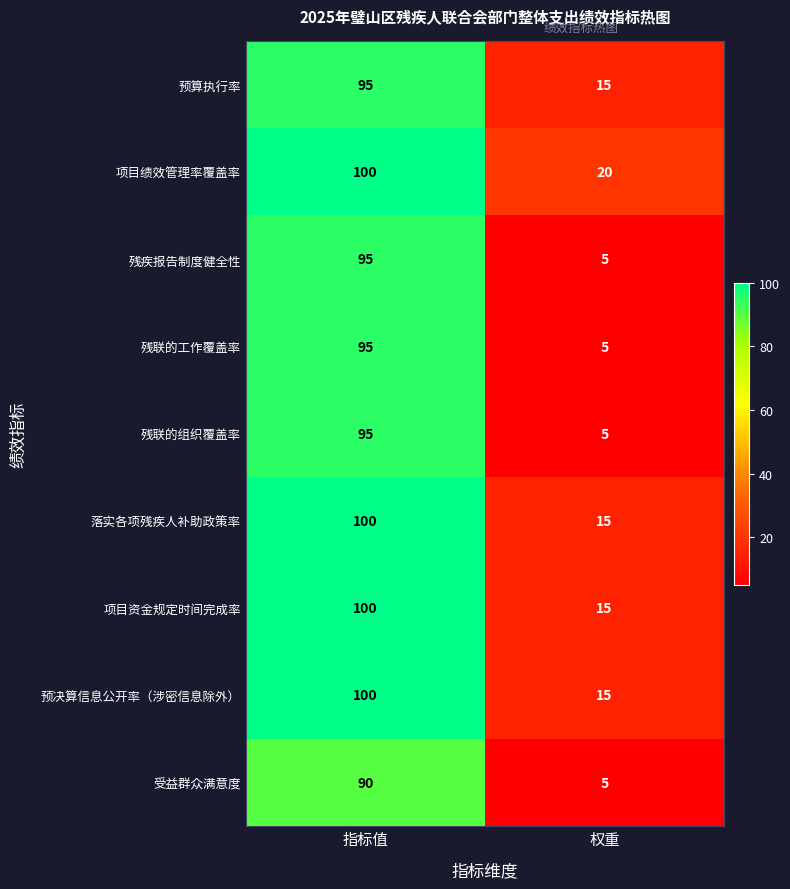

List the labels in order of 落实各项残疾人补助政策率 value, largest first.

指标值, 权重